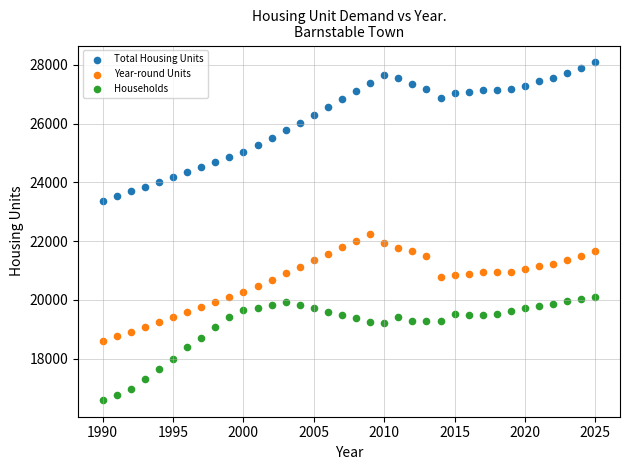

Which series has the largest Y range (max minus min)?

Total Housing Units